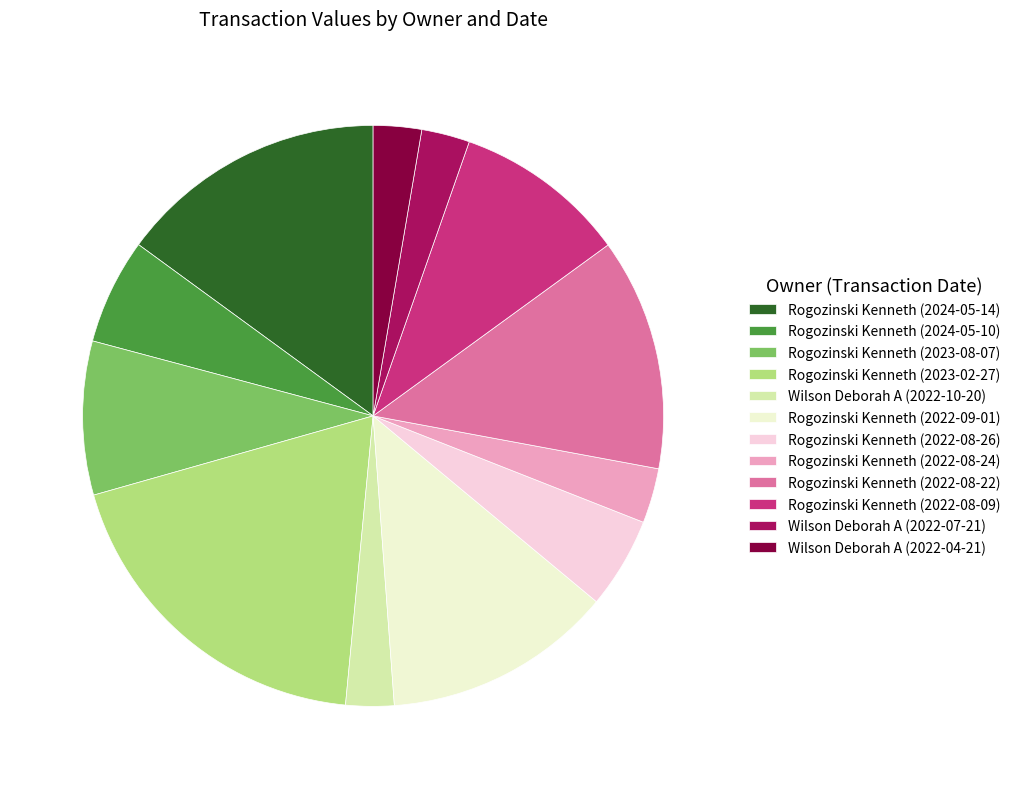

Which has a higher value, Rogozinski Kenneth (2023-02-27) or Rogozinski Kenneth (2022-08-22)?

Rogozinski Kenneth (2023-02-27)